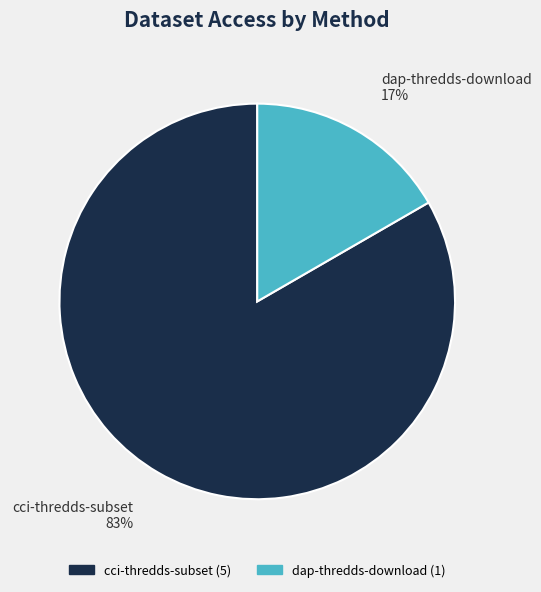

What is the majority slice?

cci-thredds-subset